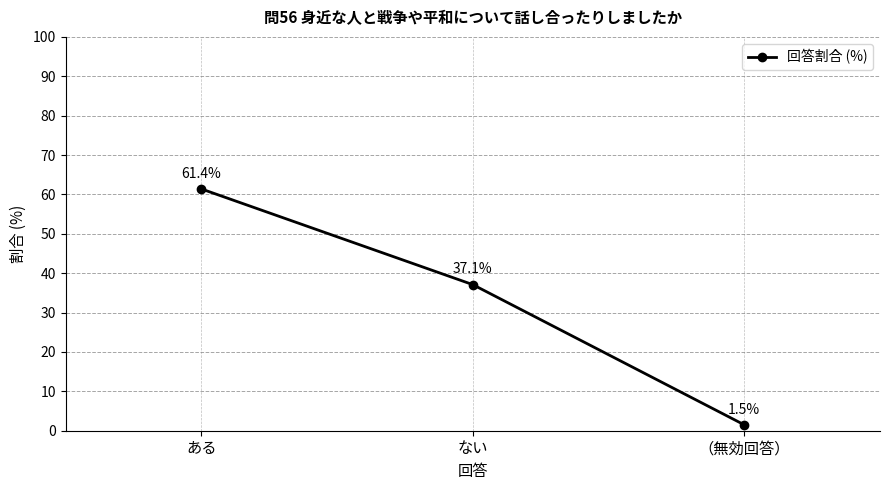

At which category does the chart reach its minimum across all series?

（無効回答）